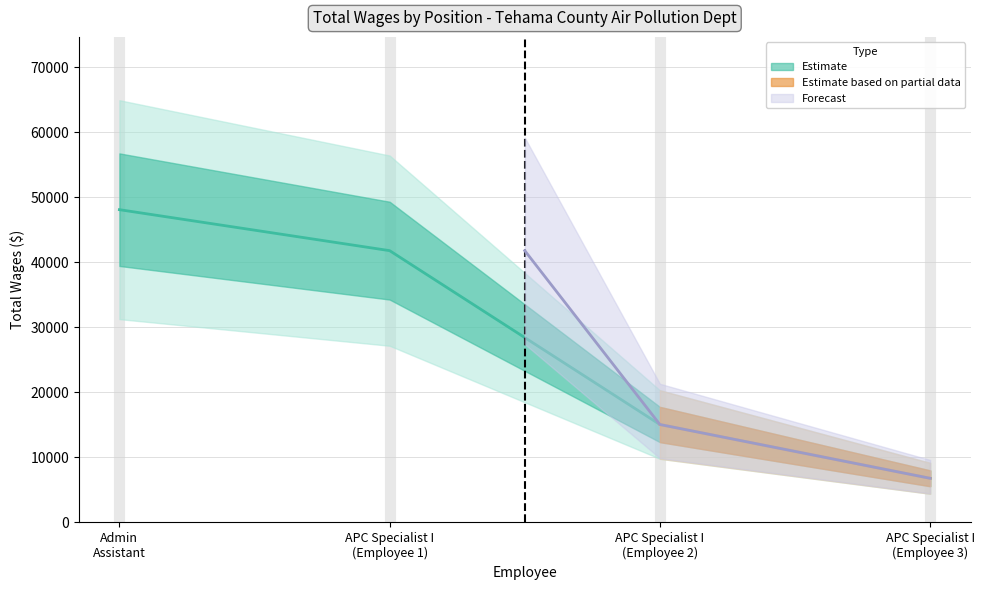

How many values exceed 41773?

1